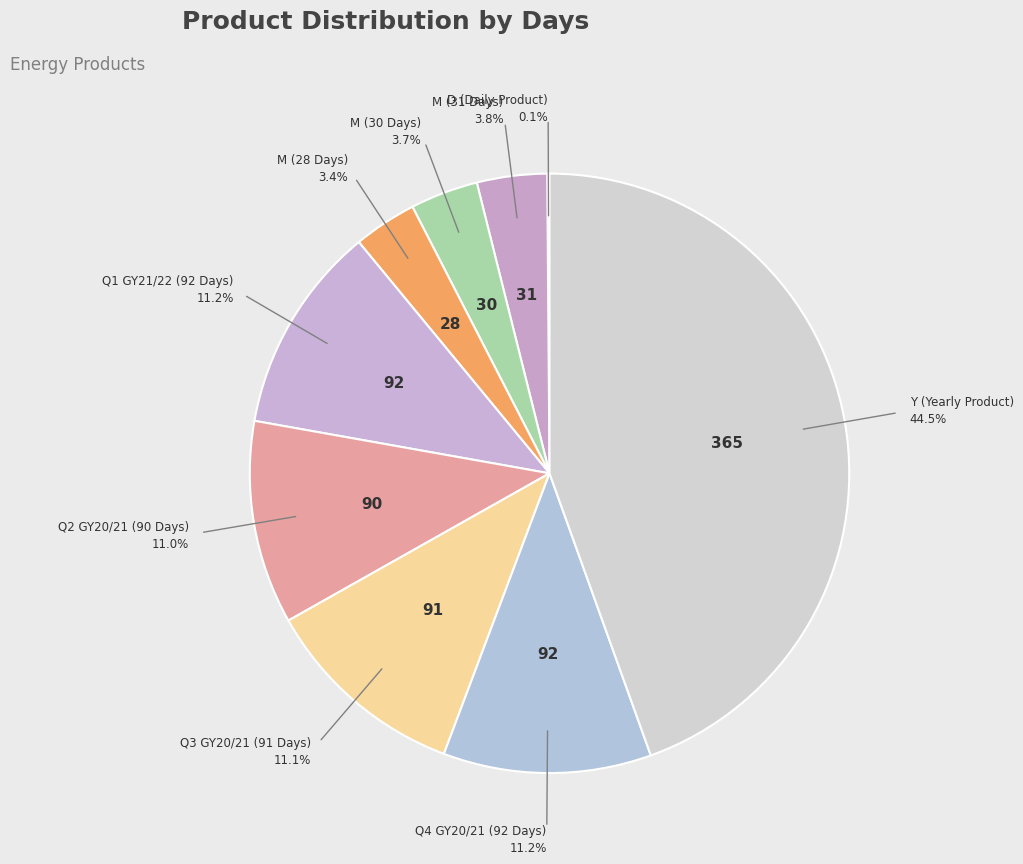

Count the number of slices in the pie.

9